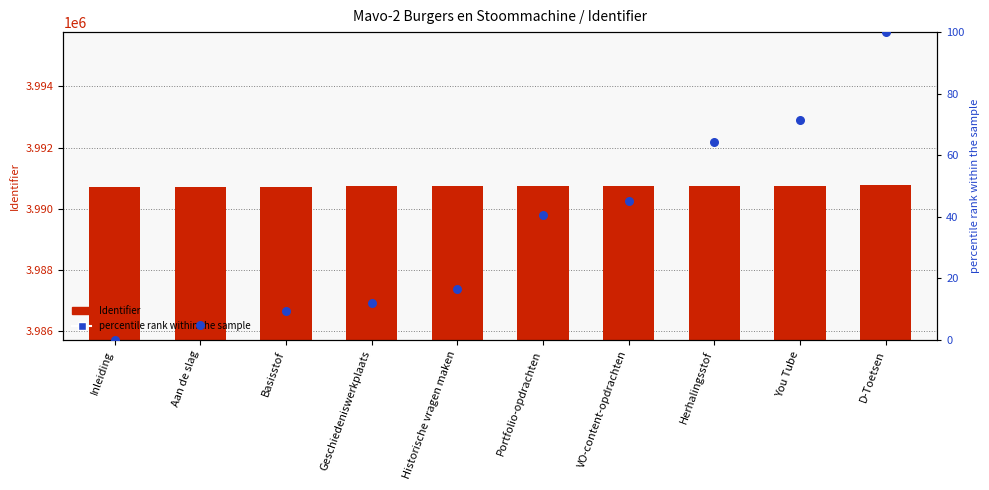

Is the value of Identifier at D-Toetsen greater than the value of percentile rank within the sample at Herhalingsstof?

Yes